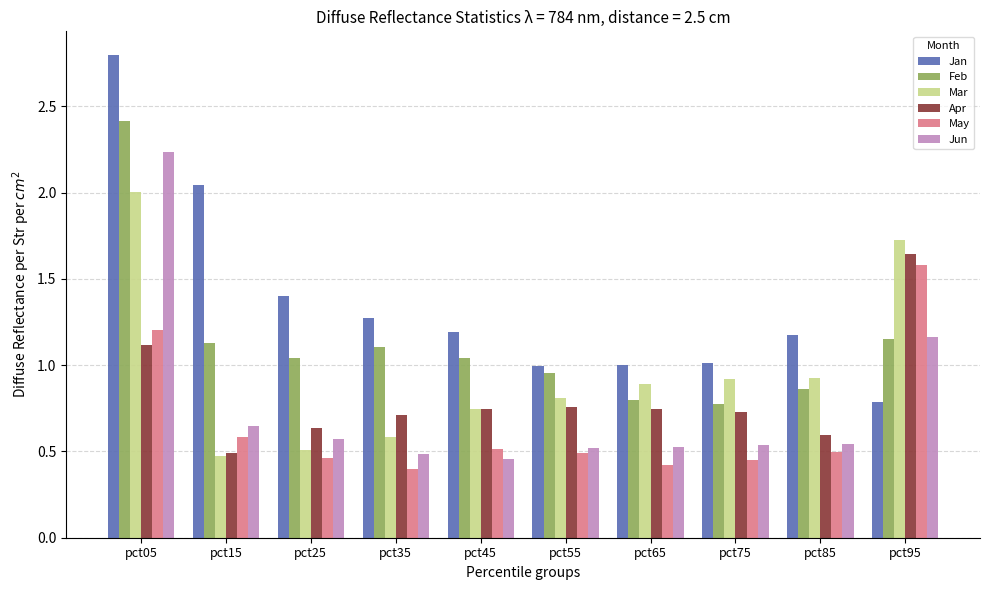

Which series has the largest range (max minus min)?

Jan